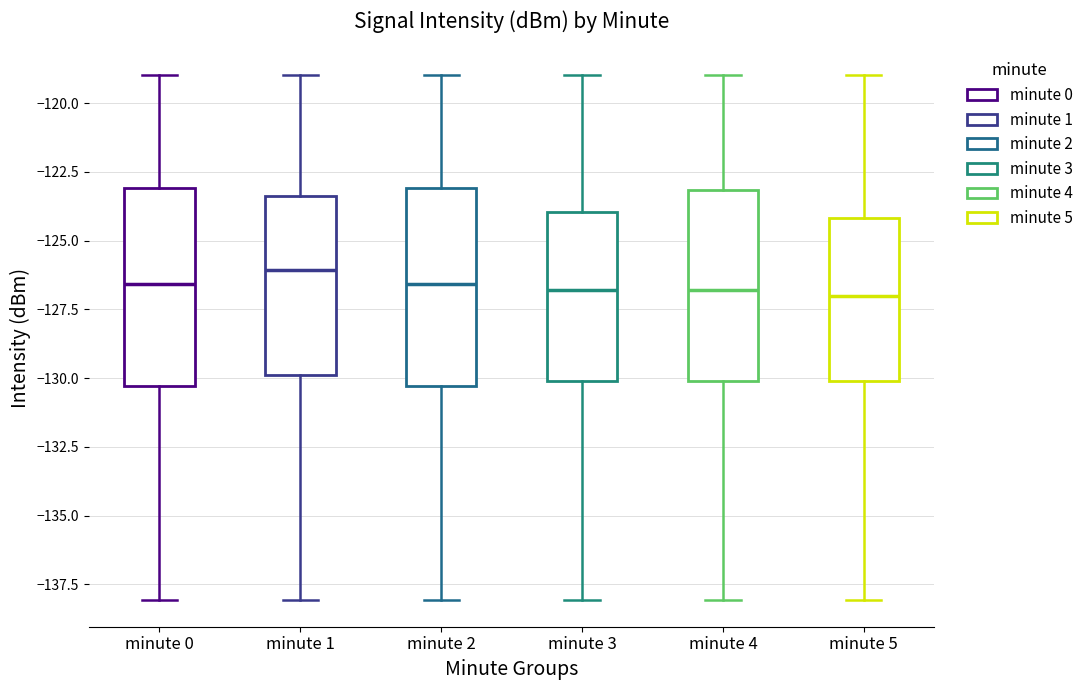

Reading left to right, transcribe this box plot: for each box, give where its median line is, the range the box spans, and where its two whiskers end, as read against the y-axis. The values are not printed on the chart, so give them approximately, as read against the axis.

minute 0: median -126.5, box -130.5 to -123.0, whiskers -138.0 to -119.0
minute 1: median -126.0, box -130.0 to -123.5, whiskers -138.0 to -119.0
minute 2: median -126.5, box -130.5 to -123.0, whiskers -138.0 to -119.0
minute 3: median -127.0, box -130.0 to -124.0, whiskers -138.0 to -119.0
minute 4: median -127.0, box -130.0 to -123.0, whiskers -138.0 to -119.0
minute 5: median -127.0, box -130.0 to -124.0, whiskers -138.0 to -119.0